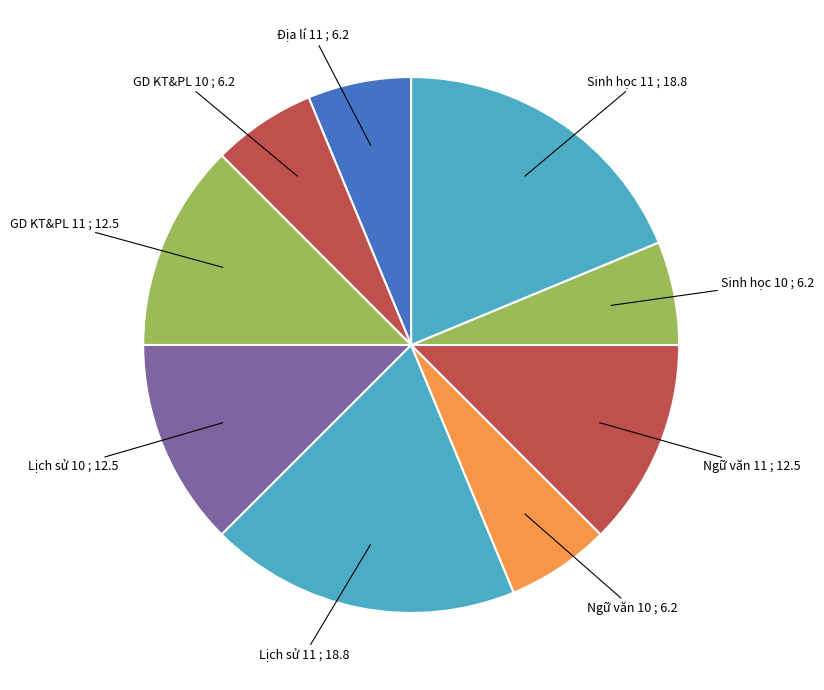

What is the ratio of the value at Địa lí 11 to the value at Sinh học 10?

1.0